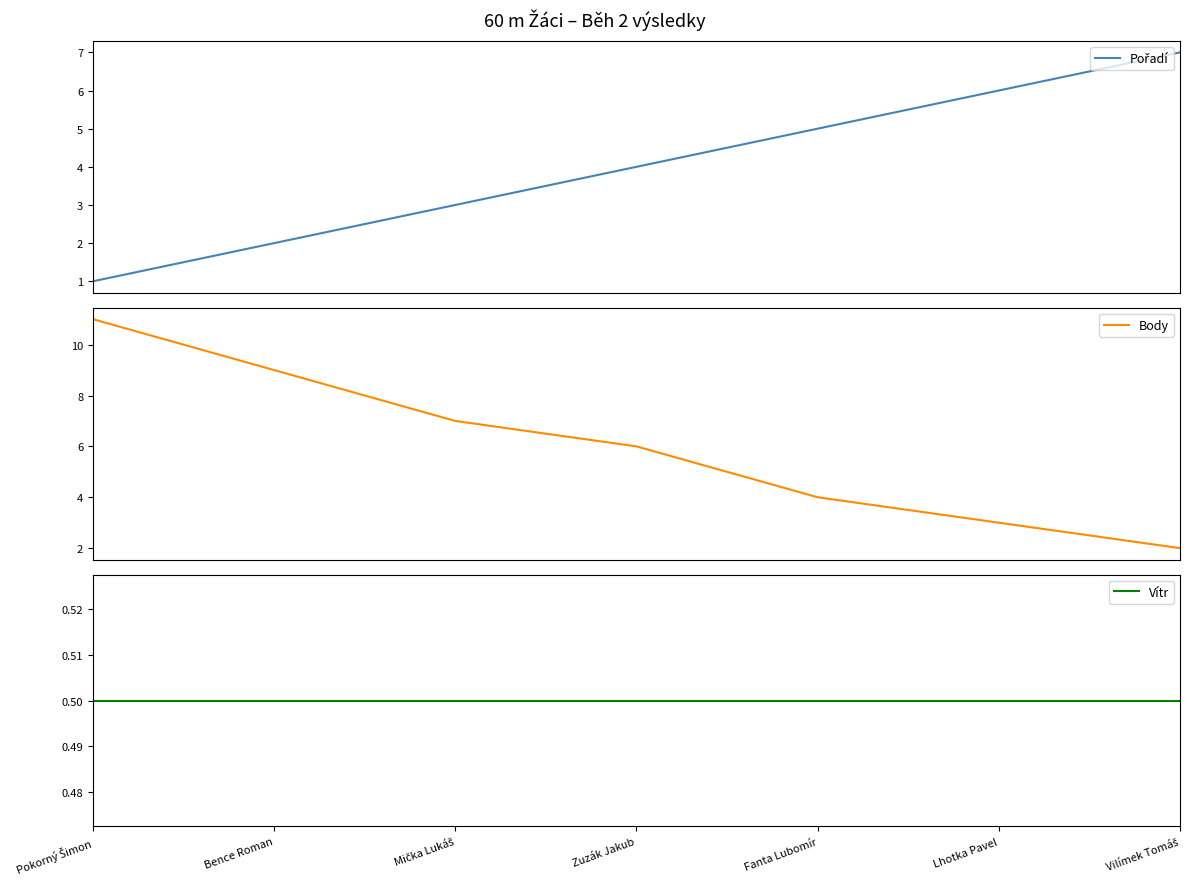

What is the label of the 7th point from the right?

Pokorný Šimon